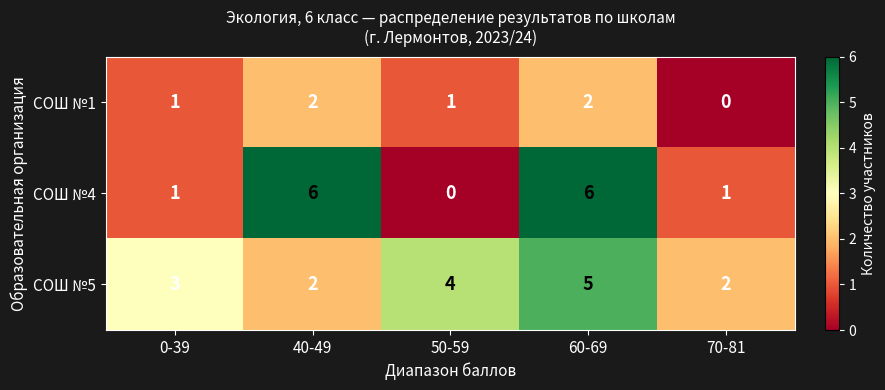

Which series has the largest total across all categories?

СОШ №5